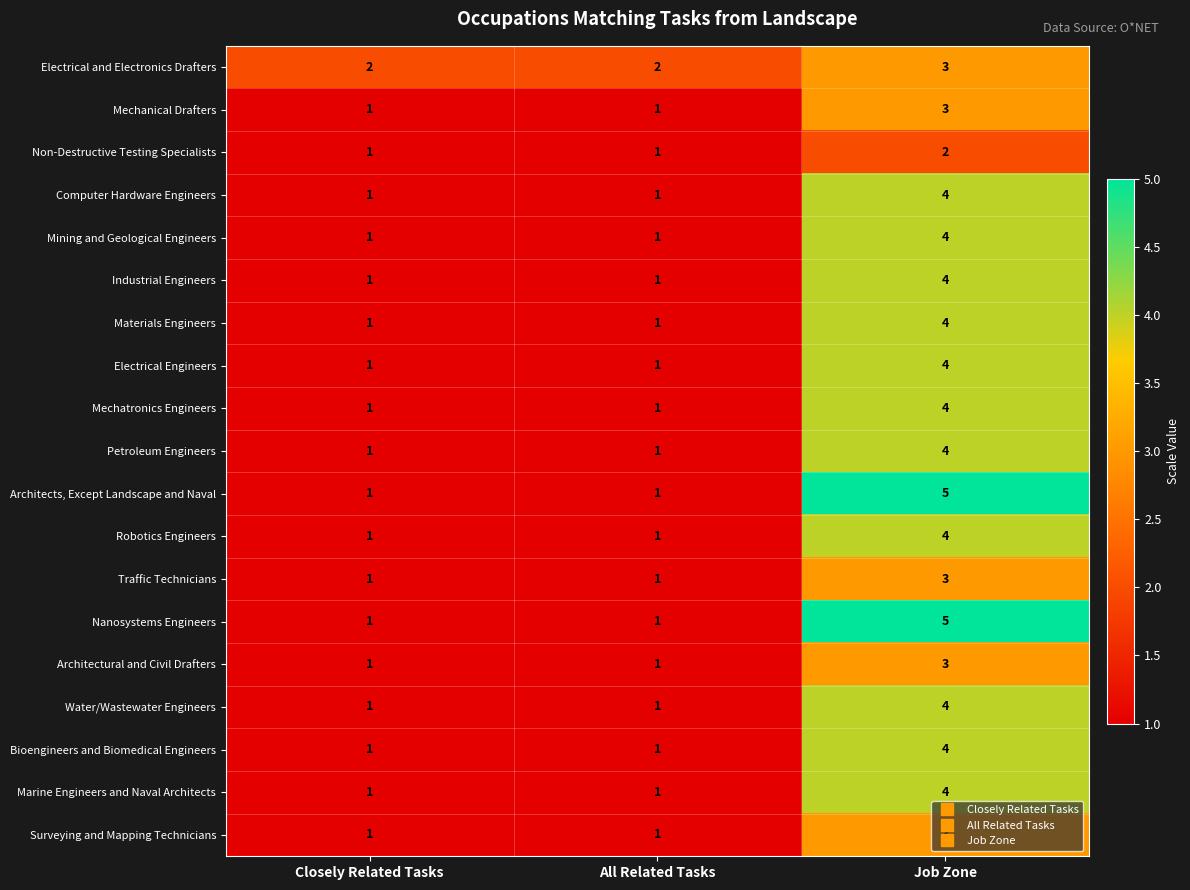

What is the total value across all series at Closely Related Tasks?

20